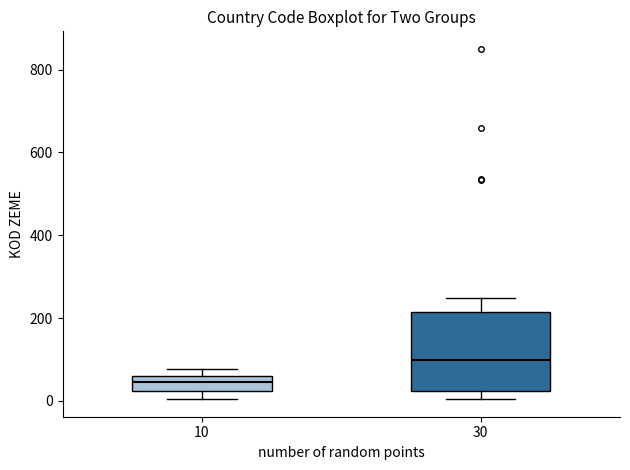

Where is the lower edge of the box at x = 10 on the y-axis? The values are not printed on the chart, so give them approximately, as read against the axis.

20